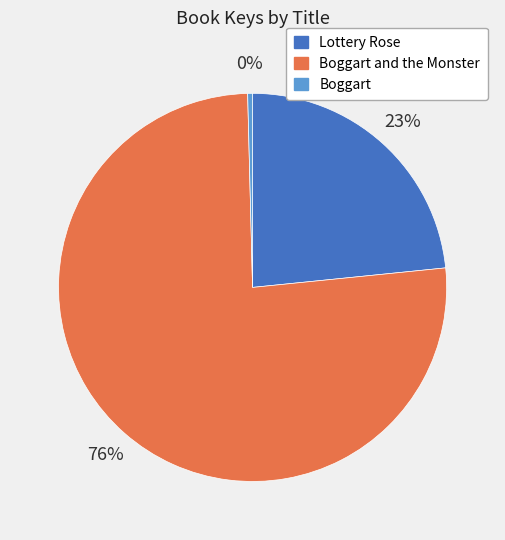

Is there any slice that represents more than half of the pie?

Yes